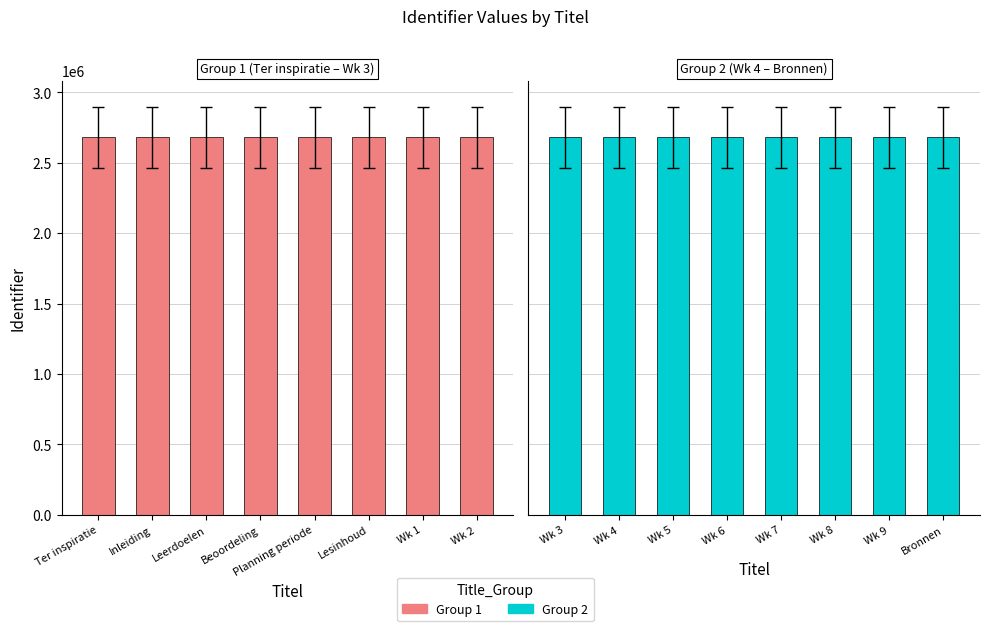

At which category is the sum across all series the highest?

Wk 2